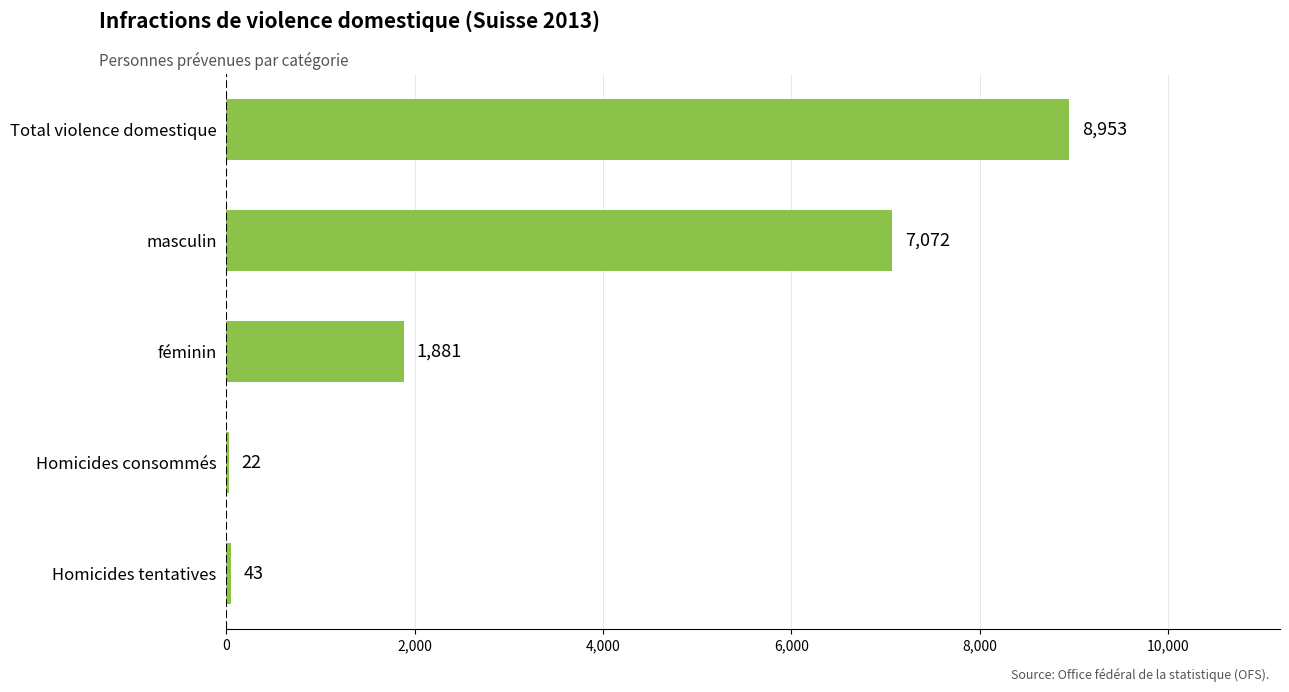

What is the change in value from Homicides consommés to Homicides tentatives?

+21